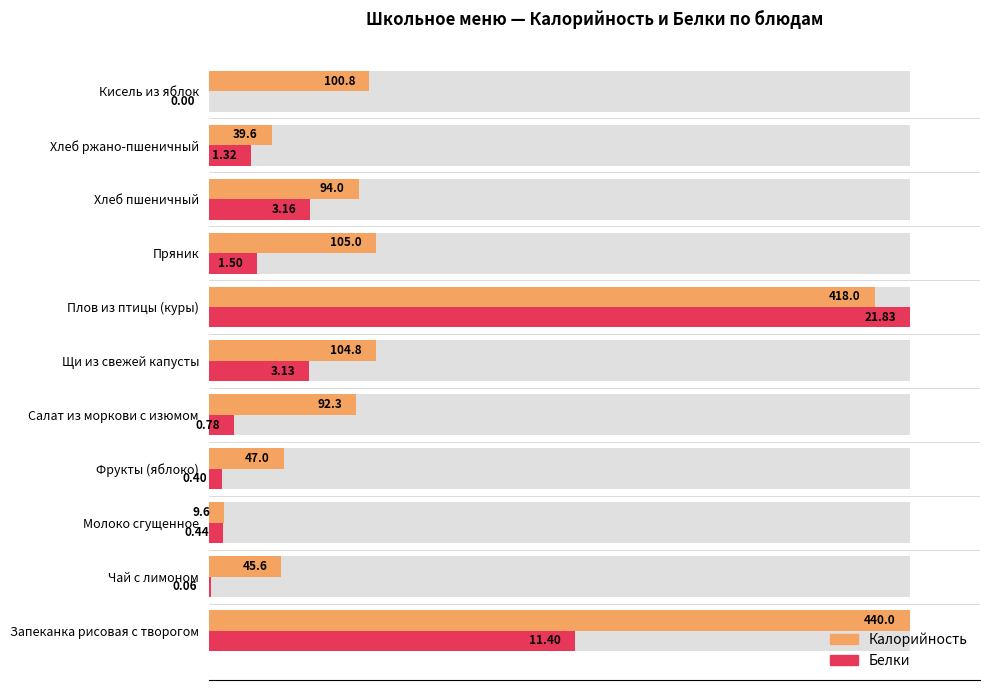

Rank the series by their maximum value, from highest to lowest.

Калорийность, Белки